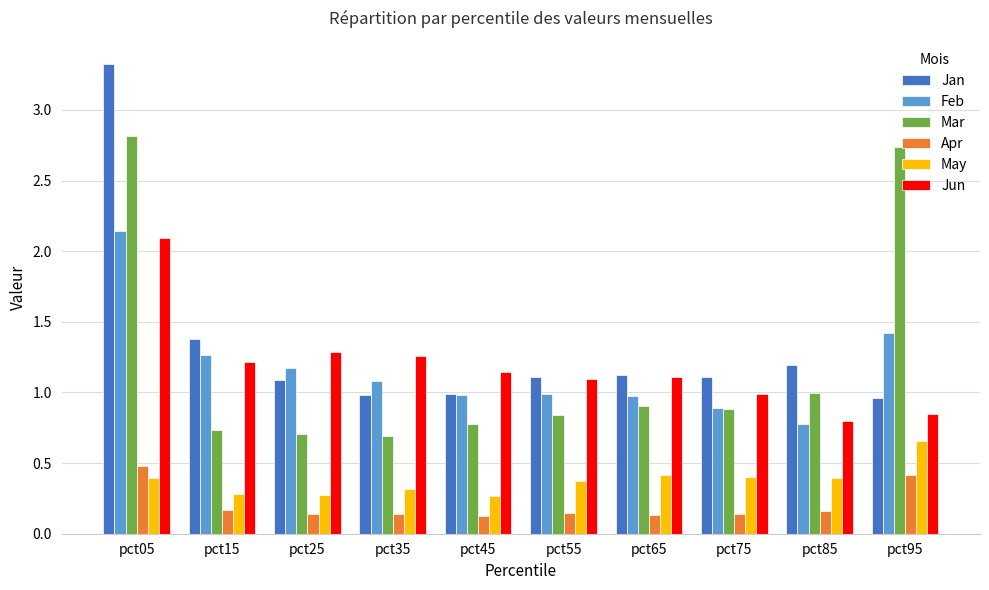

Count the number of data series in this chart.

6